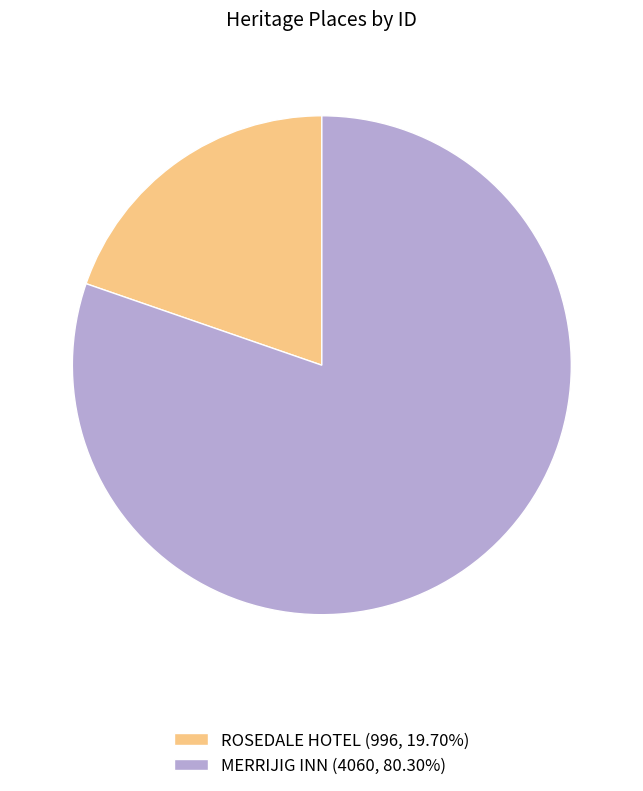

Which slice is the largest?

MERRIJIG INN